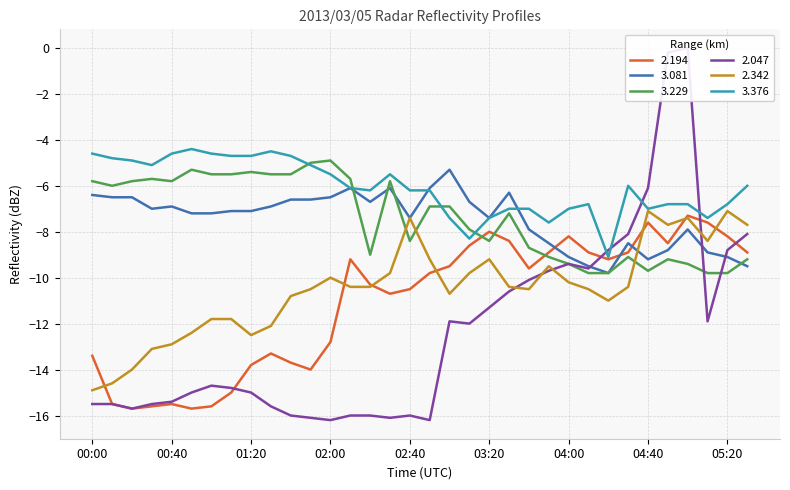

What position from the left is 04:10?

26